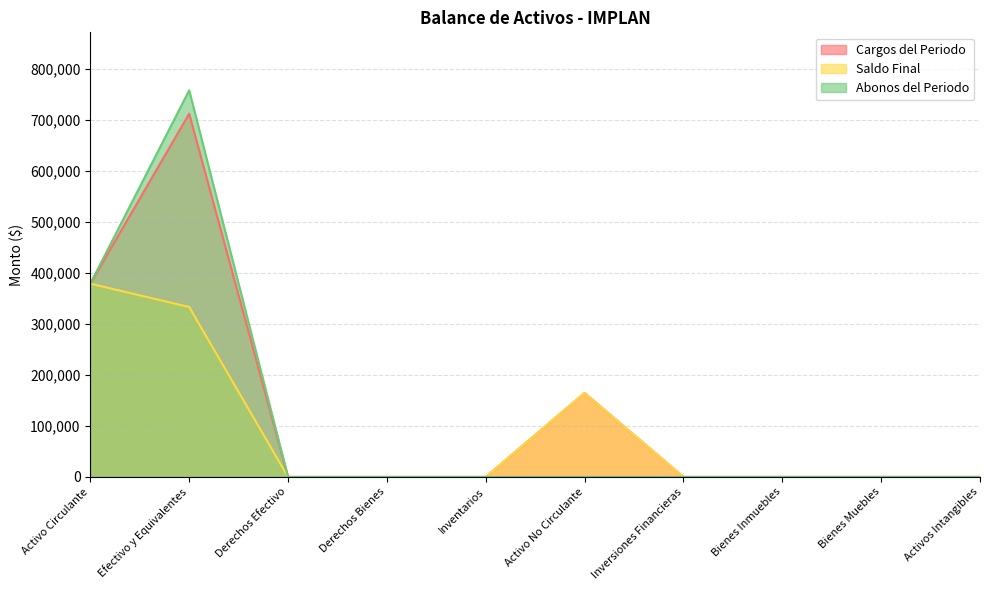

What is the average value of the Saldo Final series?

87683.7